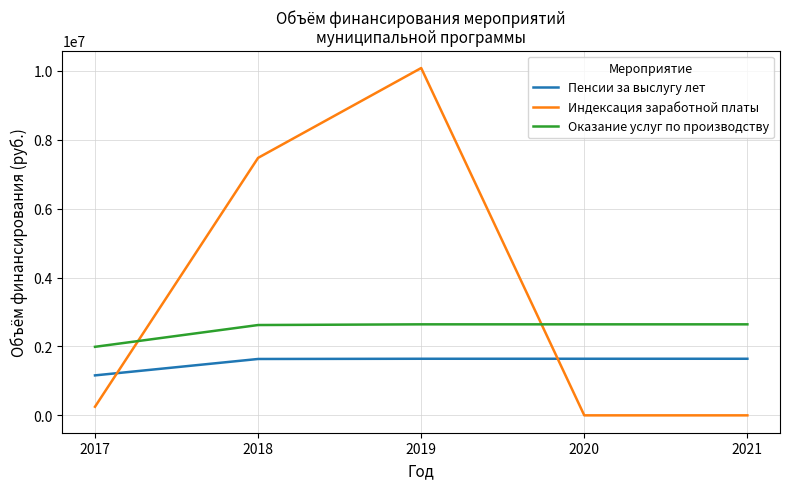

What is the difference between the second highest and minimum values in the Оказание услуг по производству series?

652427.7